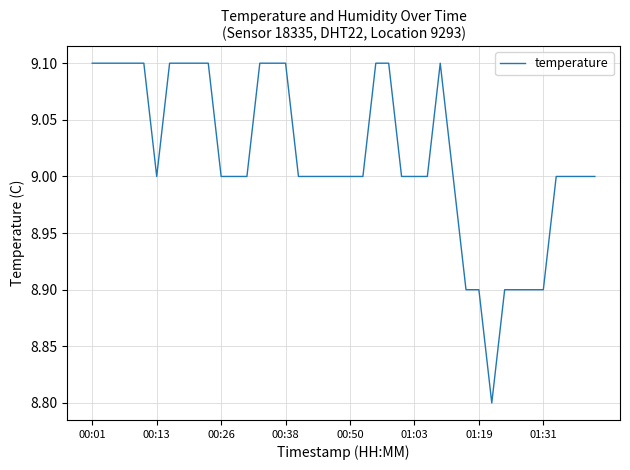

What is the difference between the maximum and second lowest values?

0.2